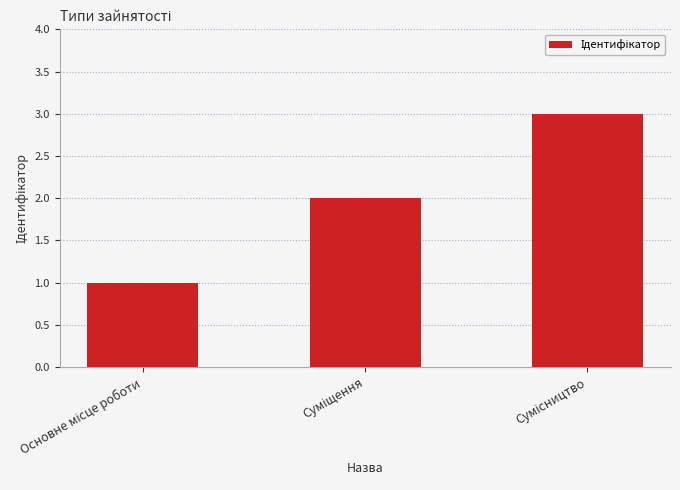

What is the minimum value shown in the chart?

1